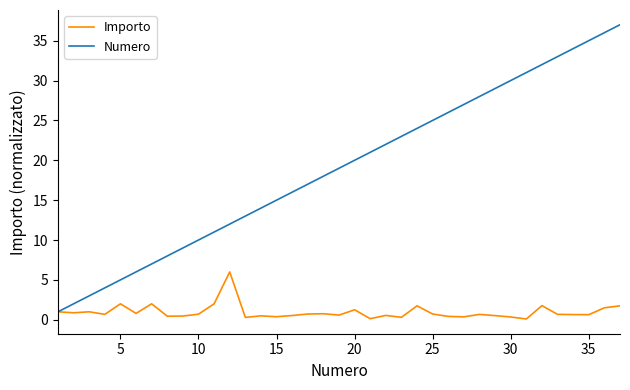

List the series in order of their overall mean, highest first.

Numero, Importo